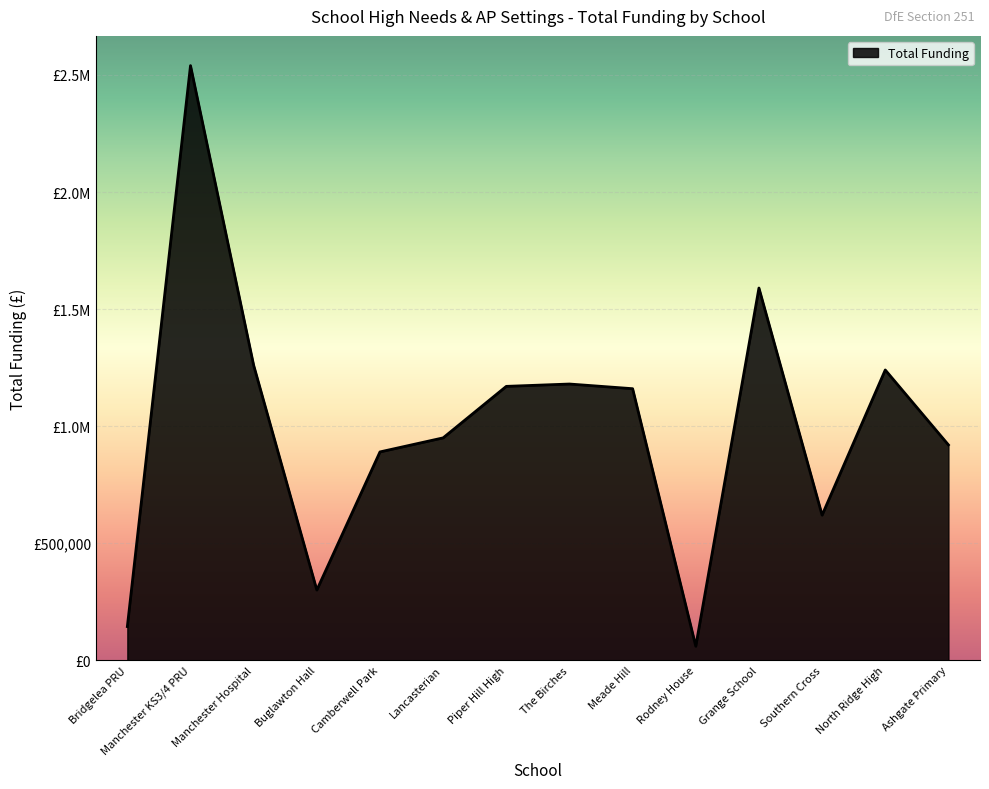

Does the chart display data point markers on the line(s)?

No